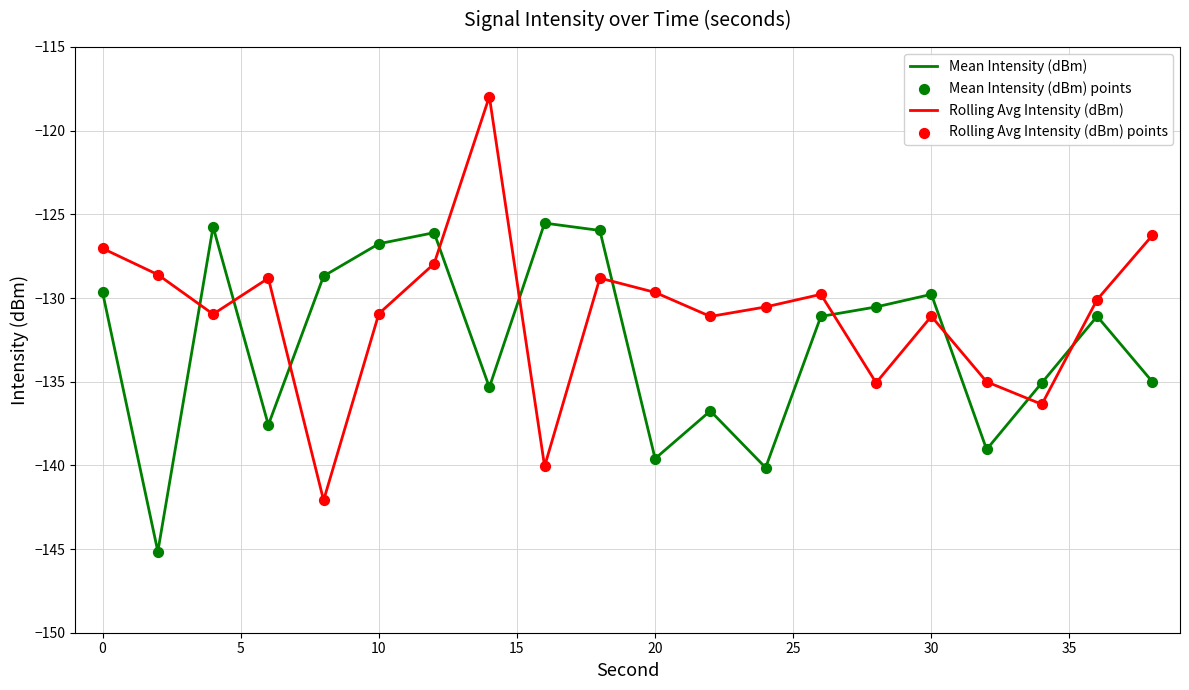

Which series has the largest total across all categories?

Rolling Avg Intensity (dBm)